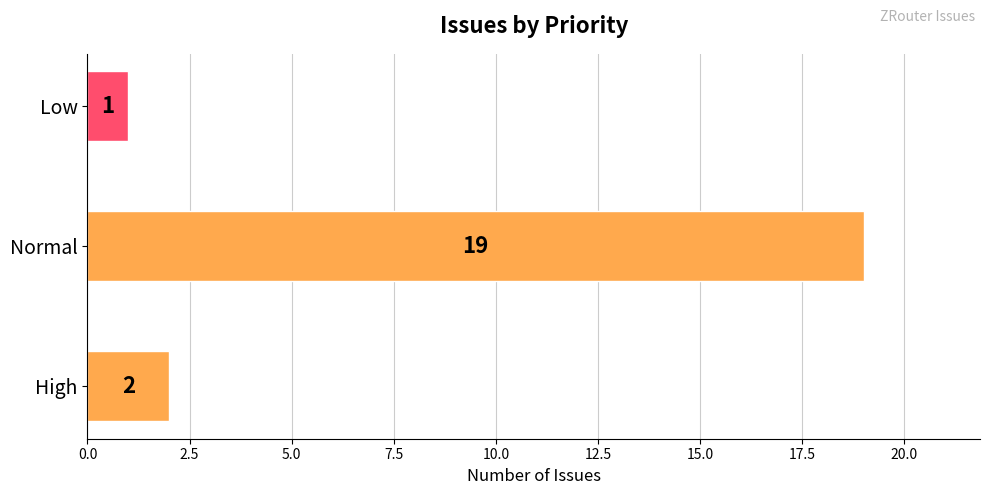

List the labels in order of value, smallest first.

Low, High, Normal